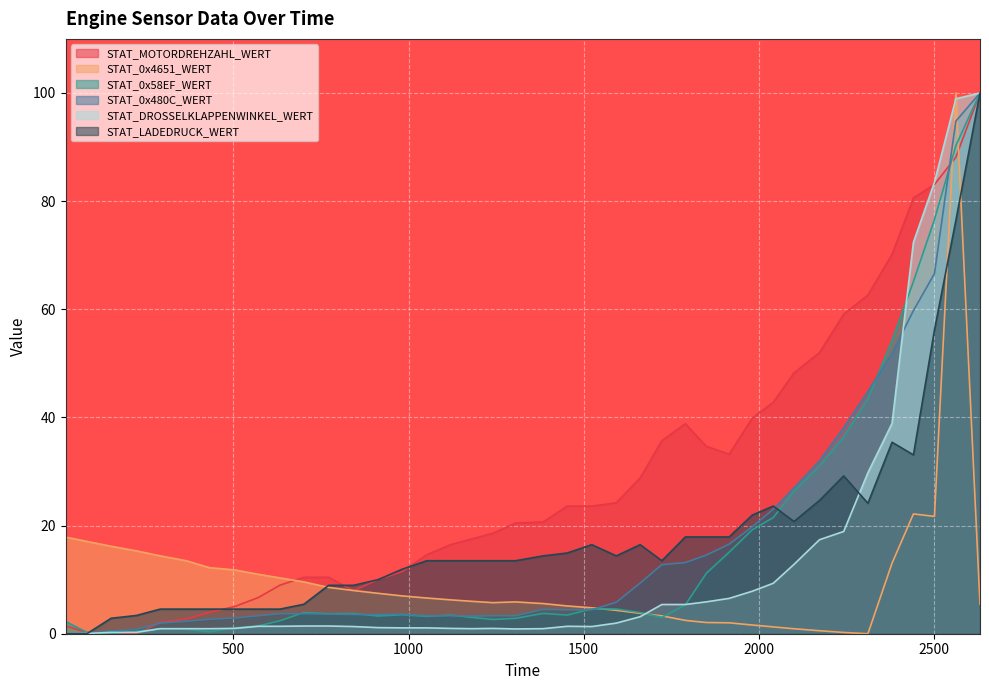

How many distinct data groups are displayed?

6